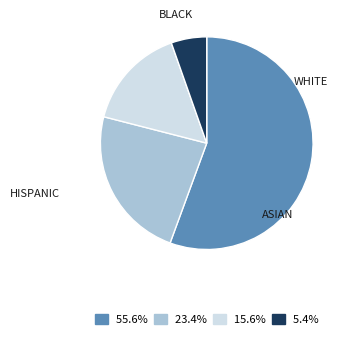

How many slices are in this pie chart?

4